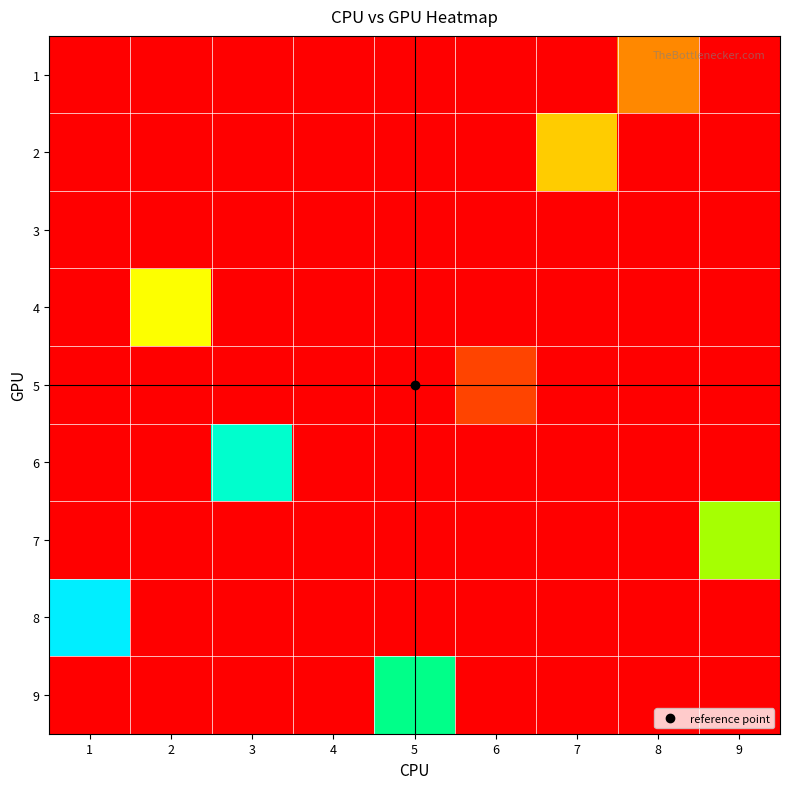

At how many categories does at least one series exceed 0?

9